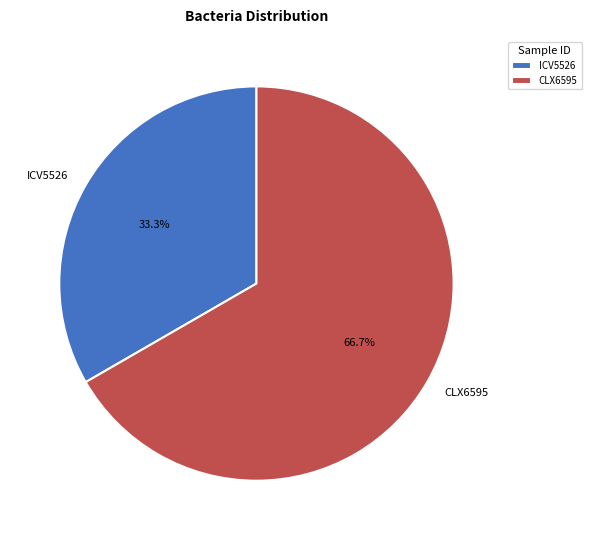

Is it true that CLX6595 is 67% of the pie?

True